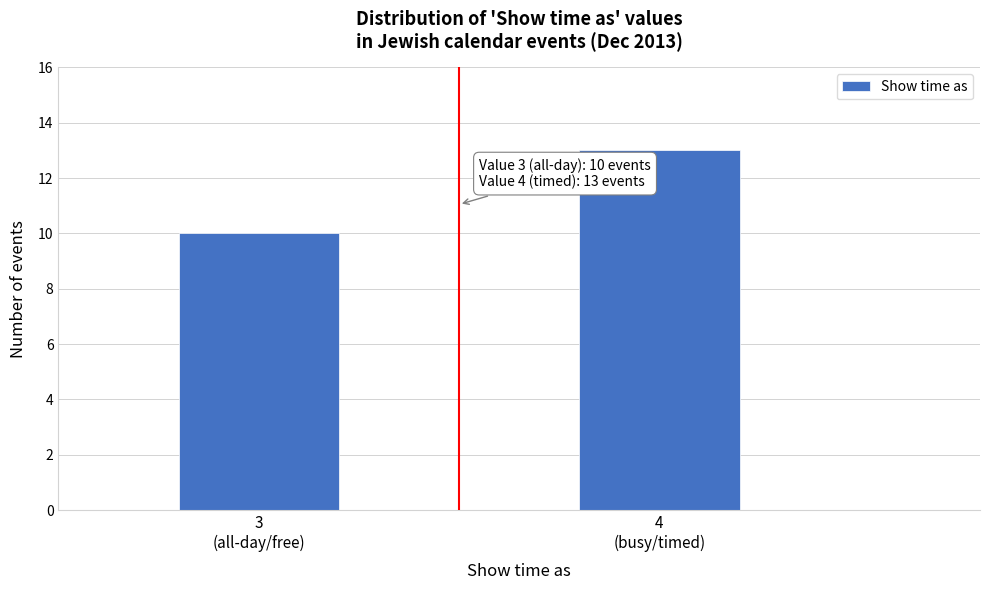

Reading left to right, list all the values displayed in this chart.

10	13